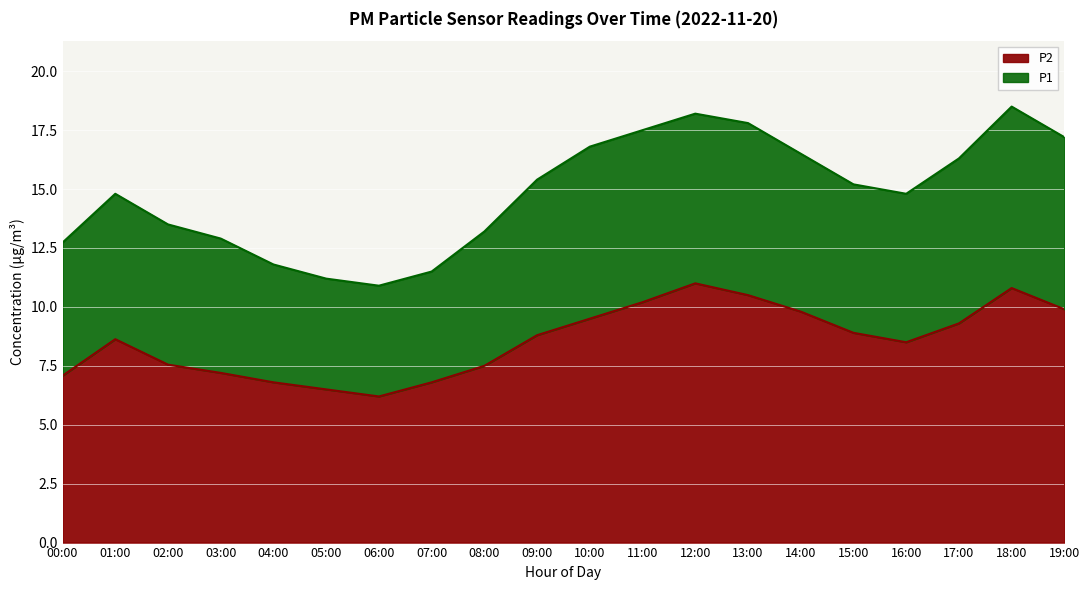

Reading left to right, extract all data points from this chart.

P1: 12.7	14.8	13.5	12.9	11.8	11.2	10.9	11.5	13.2	15.4	16.8	17.5	18.2	17.8	16.5	15.2	14.8	16.3	18.5	17.2
P2: 7.1	8.6	7.5	7.2	6.8	6.5	6.2	6.8	7.5	8.8	9.5	10.2	11.0	10.5	9.8	8.9	8.5	9.3	10.8	9.9